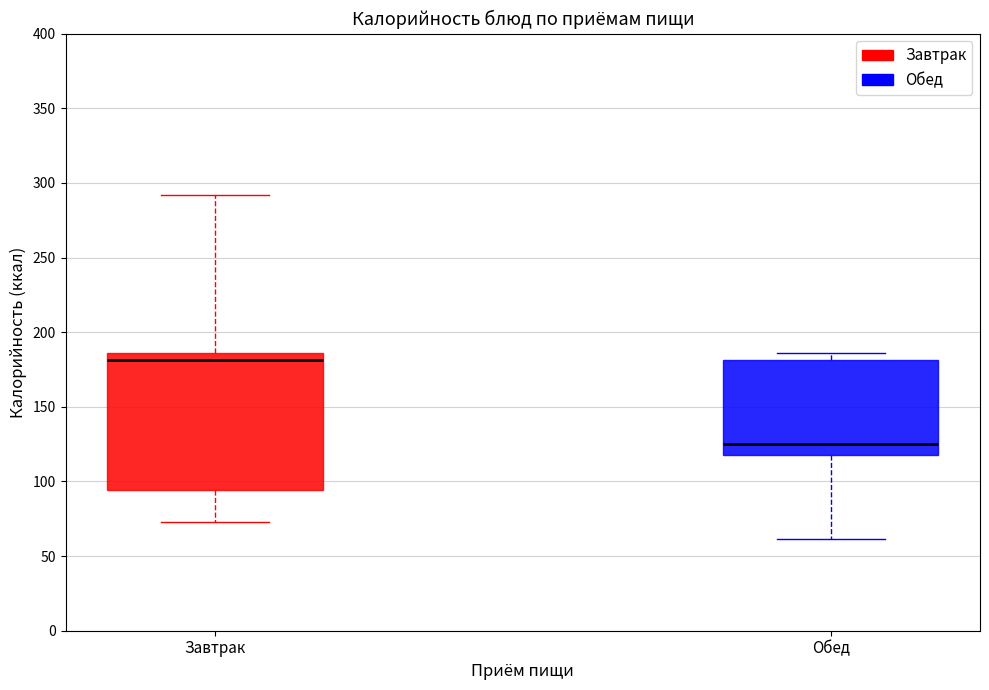

Which box has the highest median line?

Завтрак